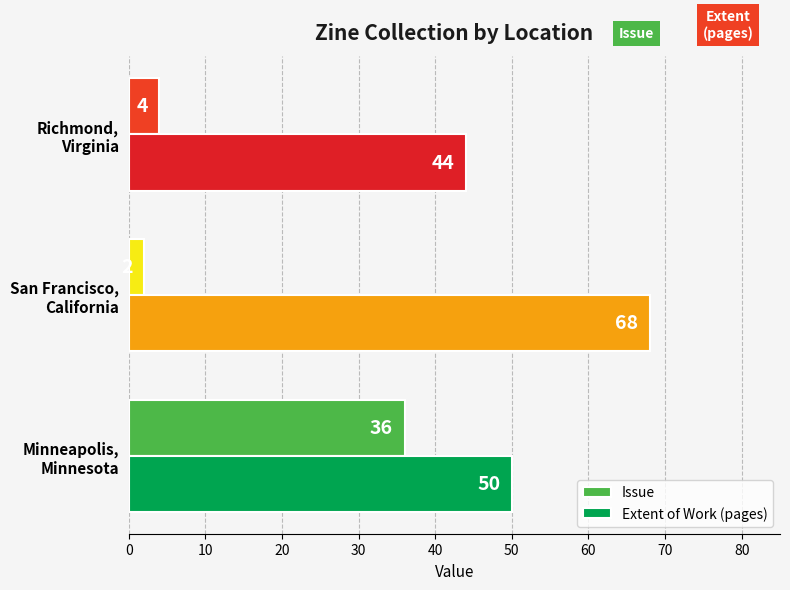

At how many categories does at least one series exceed 39?

3